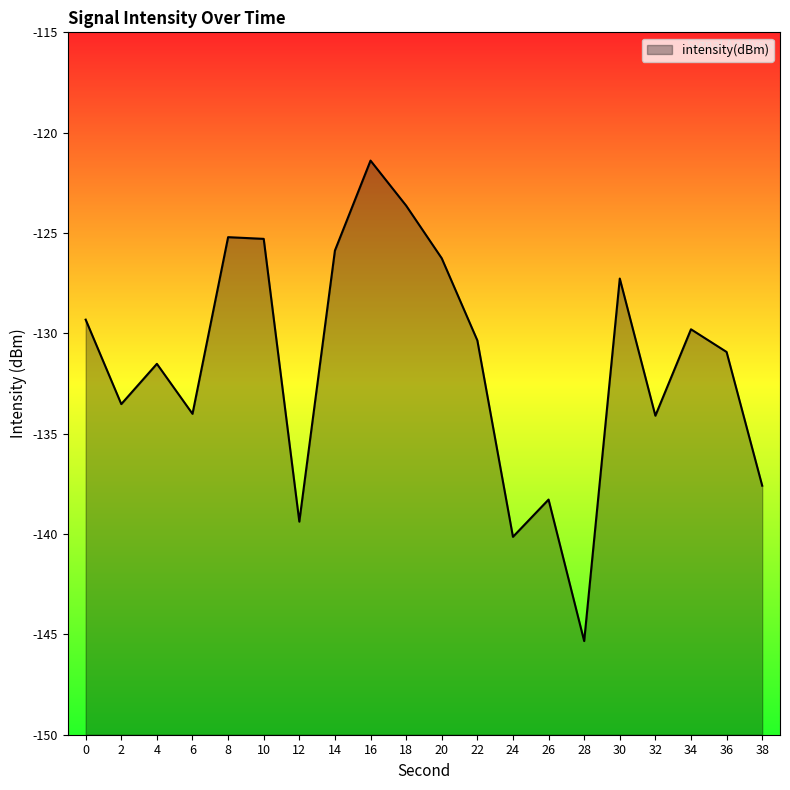

Which label corresponds to the smallest value in the chart?

28